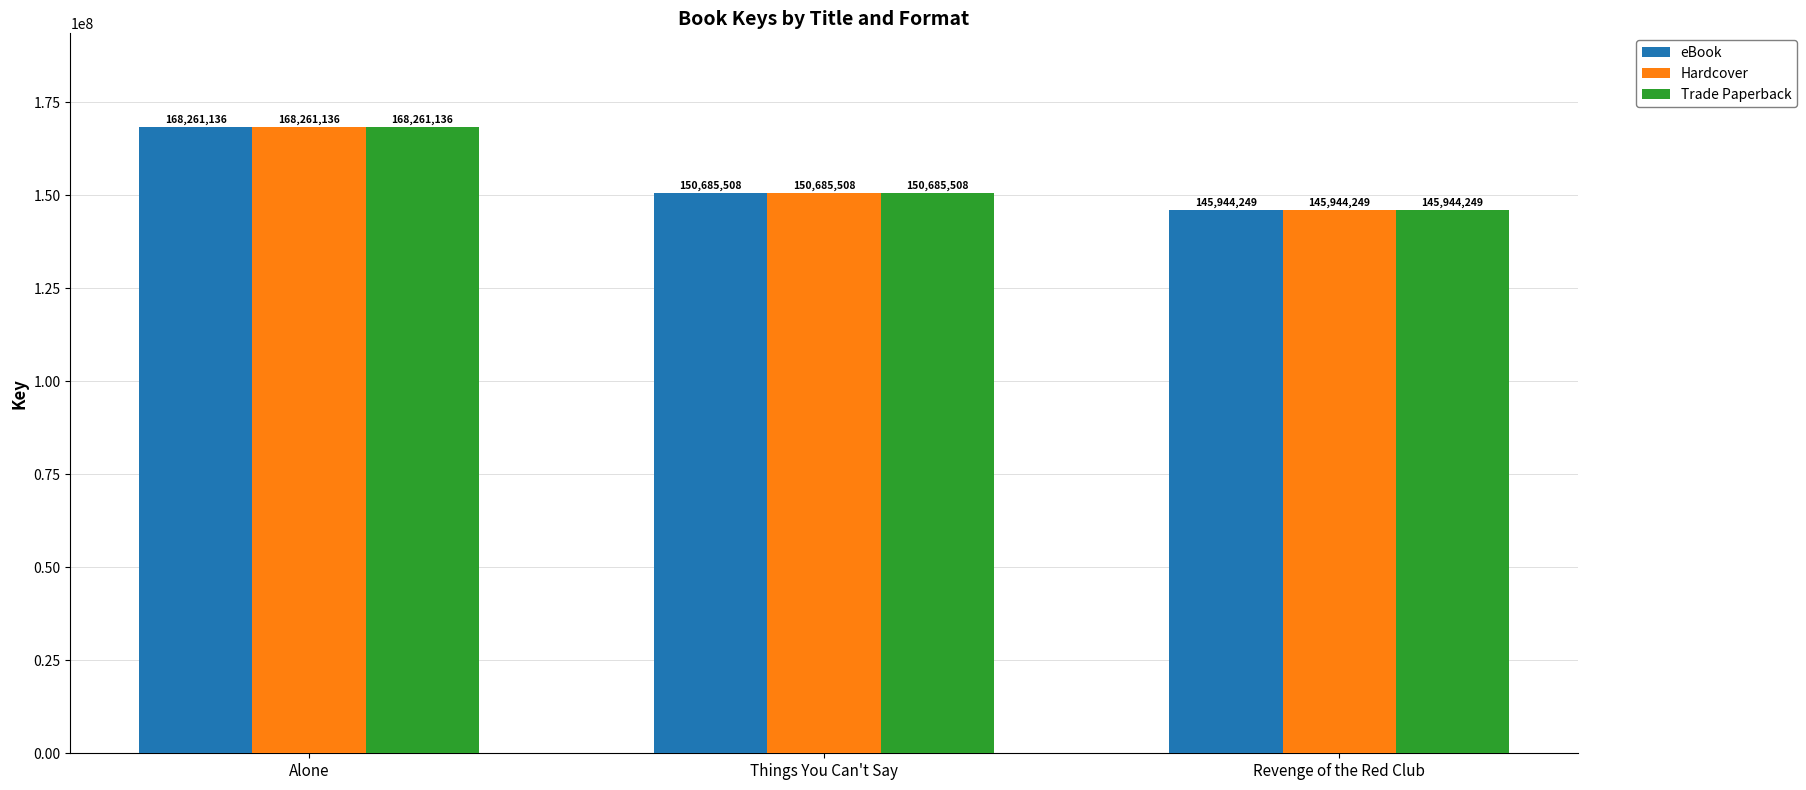

What is the difference between the maximum and minimum values in the Trade Paperback series?

22316887